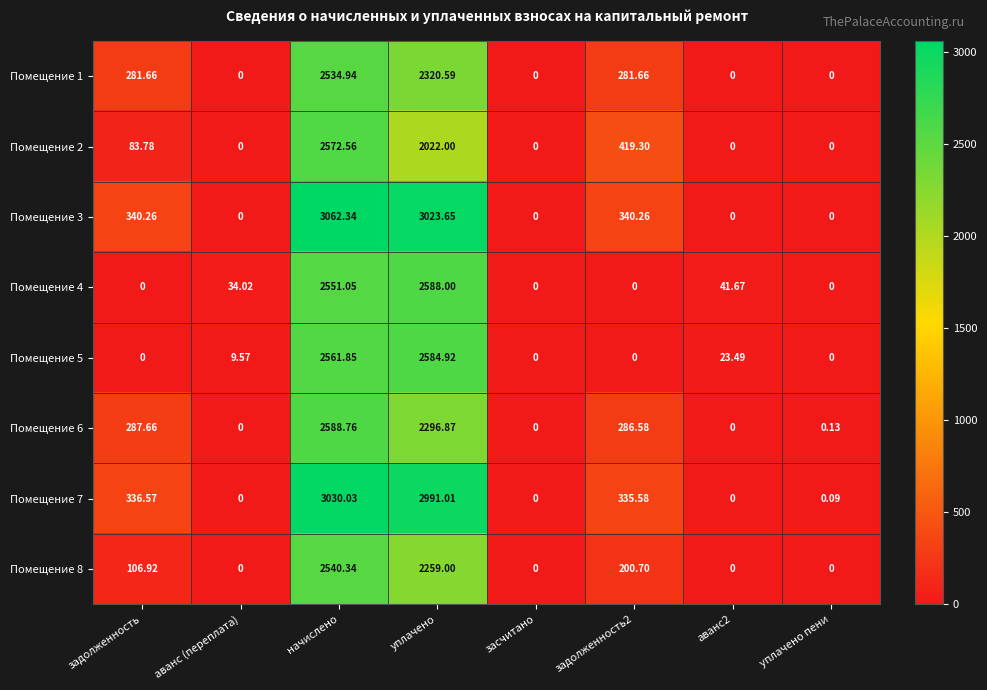

How many data points in Помещение 7 are above 335?

4